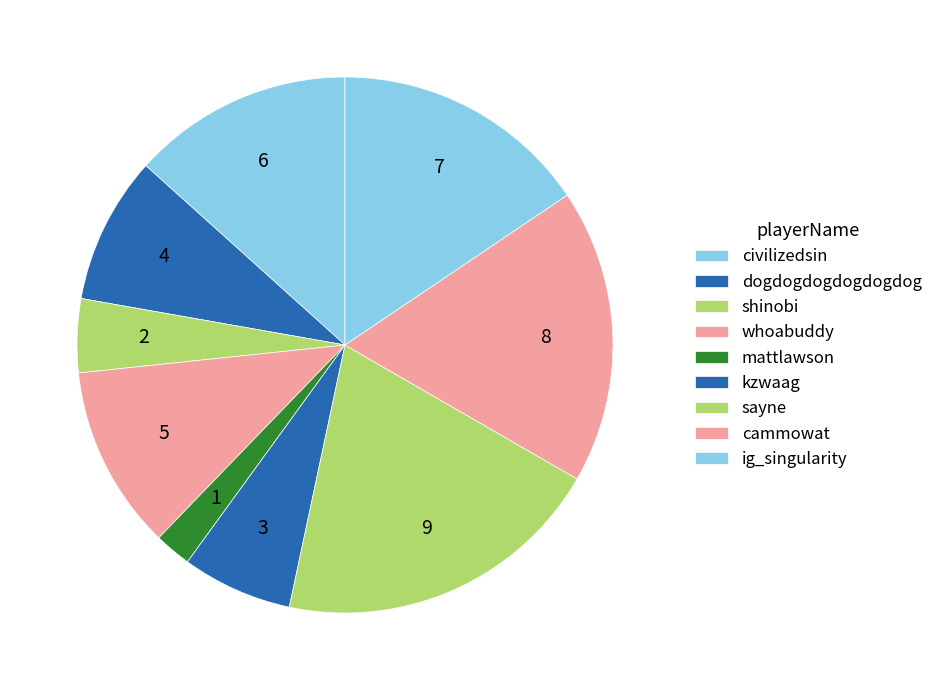

Between dogdogdogdogdogdog and sayne, which is larger?

sayne